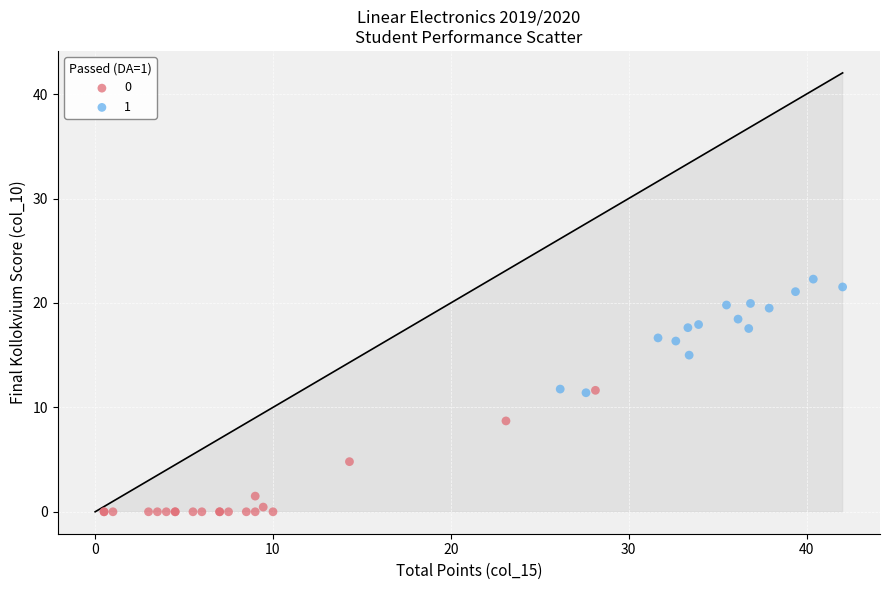

Which series reaches the minimum Y coordinate?

0